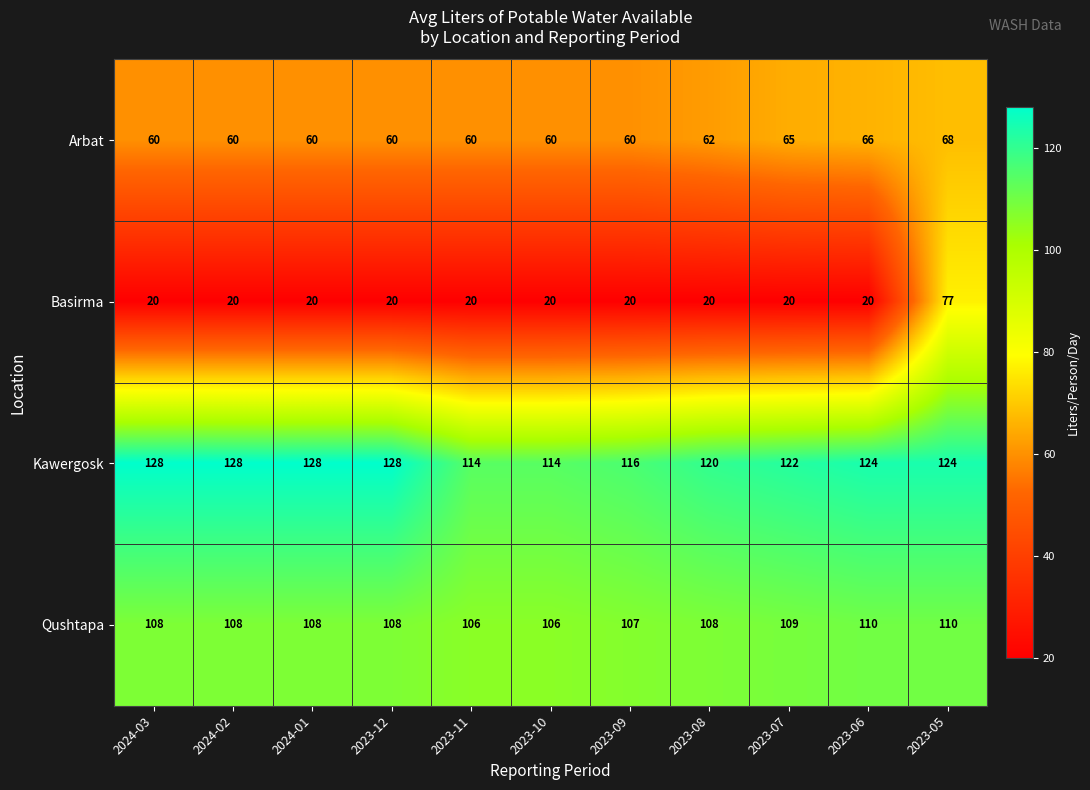

Read the Arbat value at 2023-09.

60